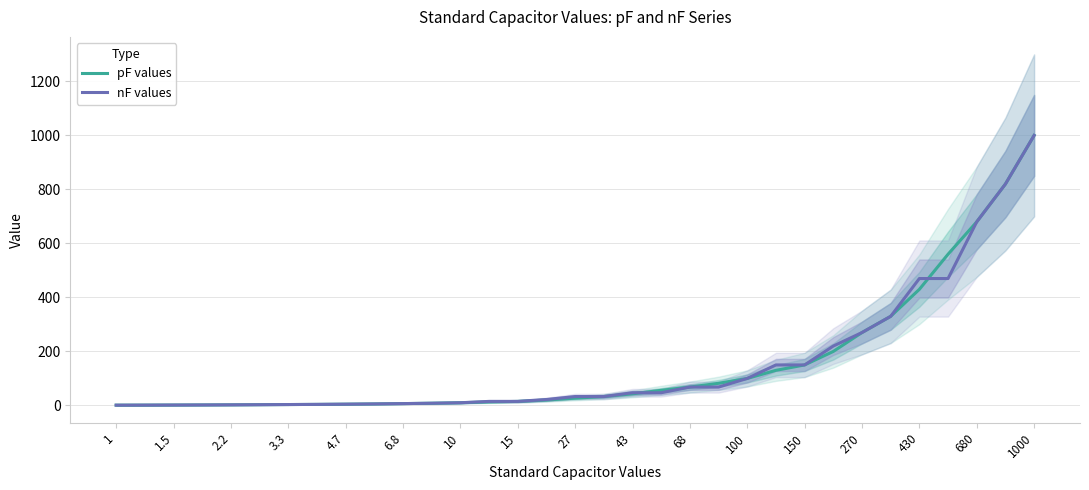

What is the sum of all pF values values?

5079.9